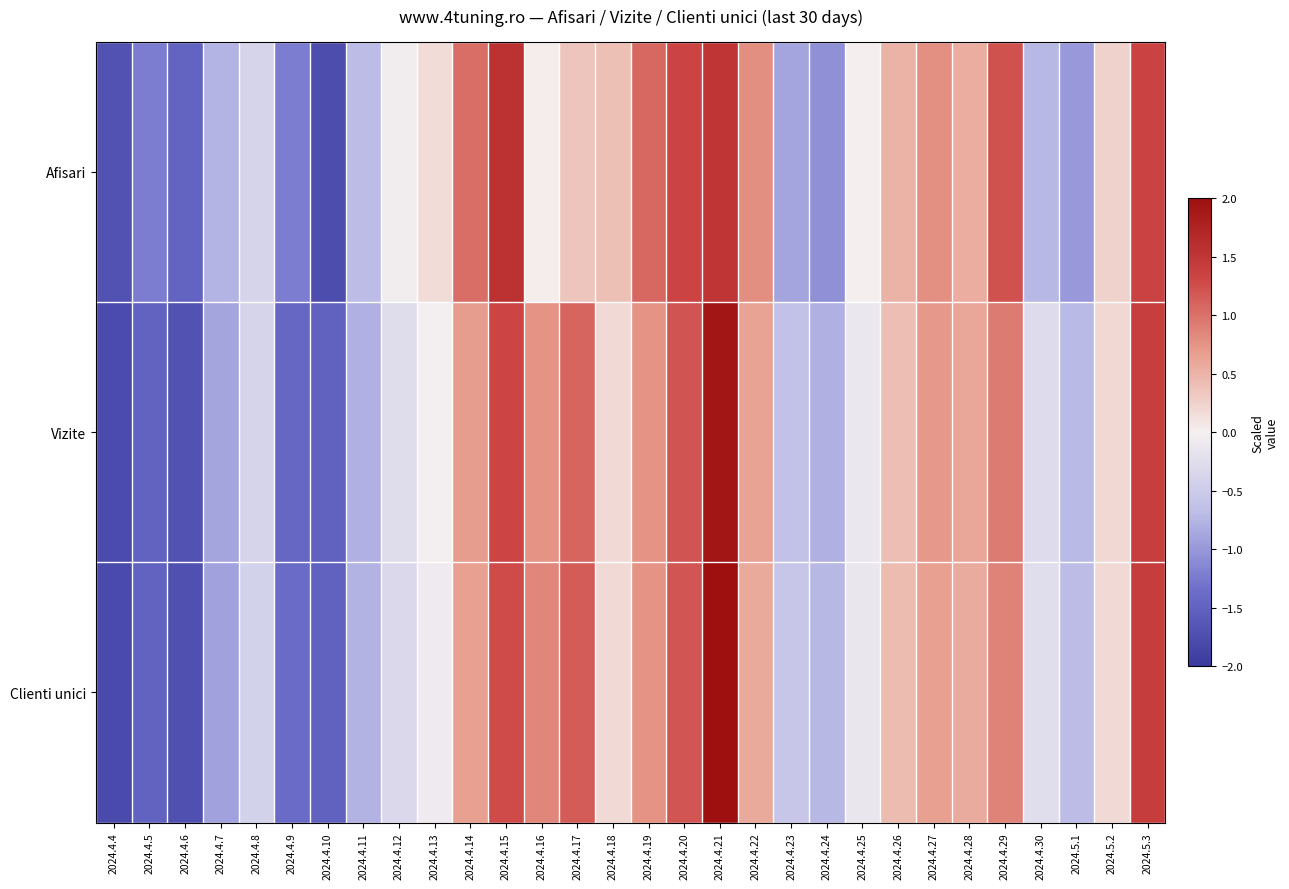

Reading right to left, extract all data points from this chart.

Afisari: 2024.5.3=1.4	2024.5.2=0.2	2024.5.1=-1.0	2024.4.30=-0.7	2024.4.29=1.2	2024.4.28=0.6	2024.4.27=0.8	2024.4.26=0.5	2024.4.25=0.0	2024.4.24=-1.1	2024.4.23=-0.9	2024.4.22=0.8	2024.4.21=1.5	2024.4.20=1.3	2024.4.19=1.1	2024.4.18=0.4	2024.4.17=0.3	2024.4.16=0.0	2024.4.15=1.6	2024.4.14=1.0	2024.4.13=0.2	2024.4.12=-0.0	2024.4.11=-0.7	2024.4.10=-1.8	2024.4.9=-1.2	2024.4.8=-0.4	2024.4.7=-0.8	2024.4.6=-1.5	2024.4.5=-1.2	2024.4.4=-1.7
Vizite: 2024.5.3=1.4	2024.5.2=0.2	2024.5.1=-0.7	2024.4.30=-0.3	2024.4.29=0.9	2024.4.28=0.6	2024.4.27=0.7	2024.4.26=0.4	2024.4.25=-0.1	2024.4.24=-0.8	2024.4.23=-0.6	2024.4.22=0.6	2024.4.21=1.9	2024.4.20=1.2	2024.4.19=0.8	2024.4.18=0.2	2024.4.17=1.1	2024.4.16=0.8	2024.4.15=1.3	2024.4.14=0.7	2024.4.13=-0.0	2024.4.12=-0.3	2024.4.11=-0.8	2024.4.10=-1.5	2024.4.9=-1.4	2024.4.8=-0.4	2024.4.7=-0.9	2024.4.6=-1.7	2024.4.5=-1.5	2024.4.4=-1.8
Clienti unici: 2024.5.3=1.4	2024.5.2=0.2	2024.5.1=-0.7	2024.4.30=-0.3	2024.4.29=0.9	2024.4.28=0.6	2024.4.27=0.7	2024.4.26=0.4	2024.4.25=-0.1	2024.4.24=-0.7	2024.4.23=-0.6	2024.4.22=0.6	2024.4.21=2.0	2024.4.20=1.2	2024.4.19=0.8	2024.4.18=0.2	2024.4.17=1.2	2024.4.16=0.9	2024.4.15=1.3	2024.4.14=0.7	2024.4.13=-0.1	2024.4.12=-0.3	2024.4.11=-0.8	2024.4.10=-1.5	2024.4.9=-1.4	2024.4.8=-0.4	2024.4.7=-0.9	2024.4.6=-1.7	2024.4.5=-1.5	2024.4.4=-1.8